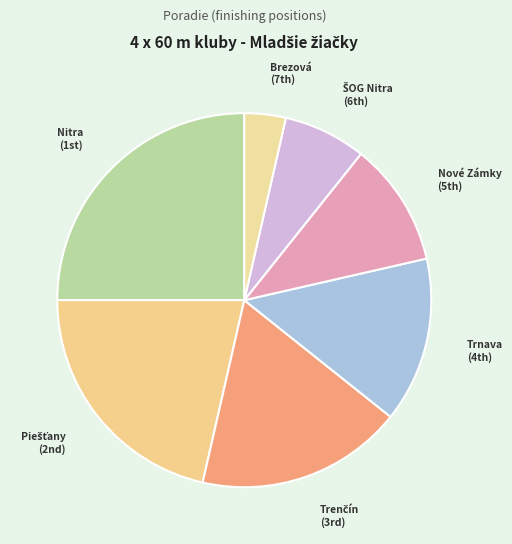

How many segments does this pie chart have?

7